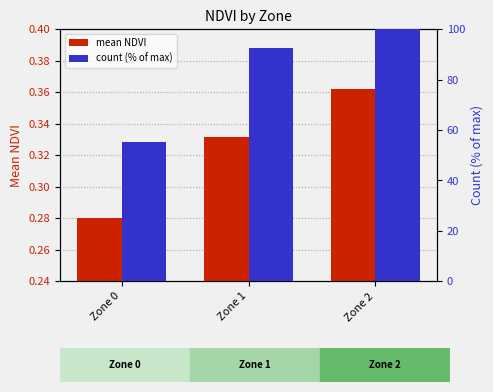

Reading right to left, list all the values displayed in this chart.

mean NDVI: 0.4	0.3	0.3
count (% of max): 100.0	92.5	55.2